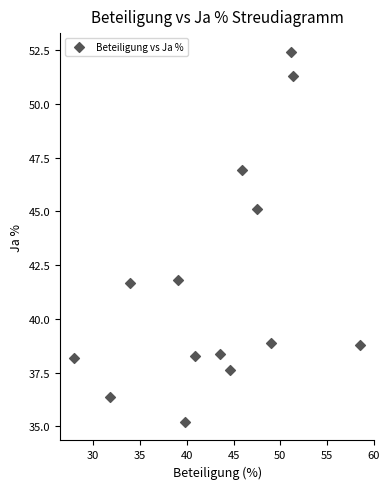

What is the range of Y values (max minus min)?

17.2